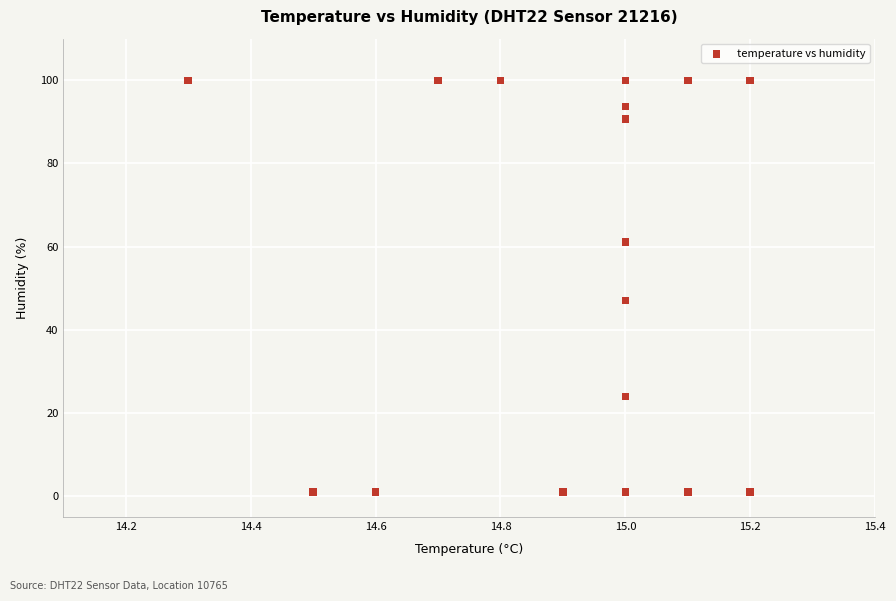

What Y value in the scatter plot is closest to 50?

47.1